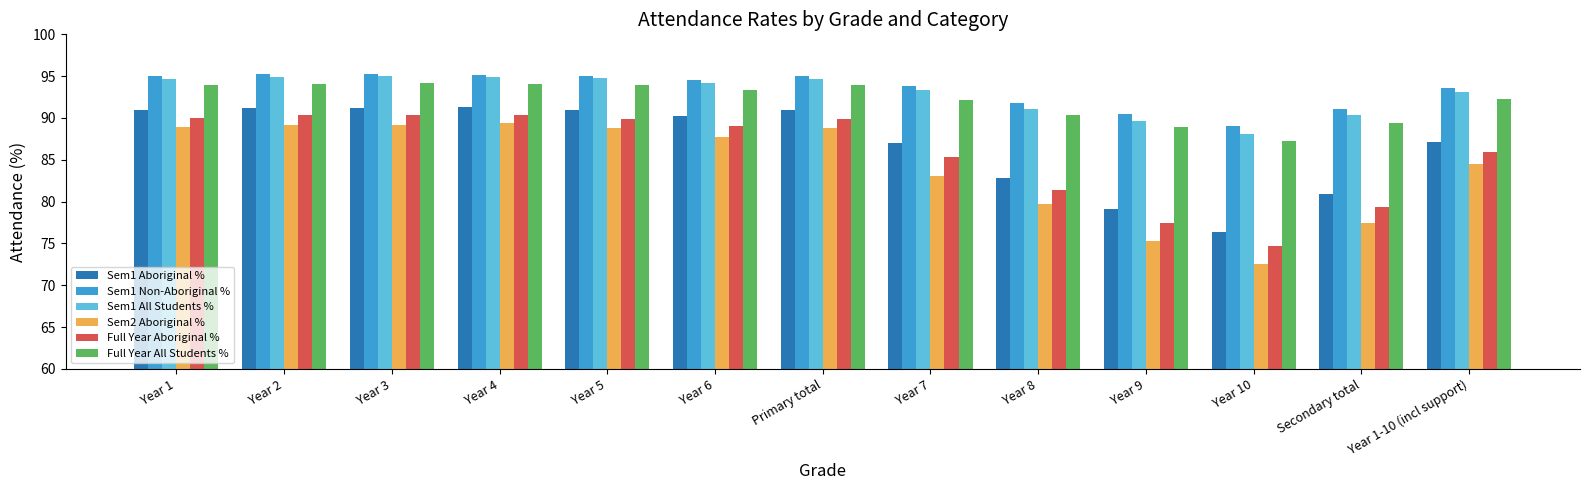

What is the difference between the second highest and minimum values in the Sem1 All Students % series?

6.8